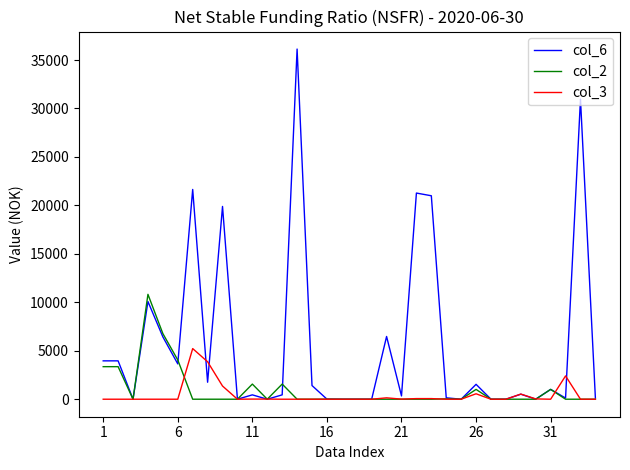

What is the maximum value for col_3?

5225.2